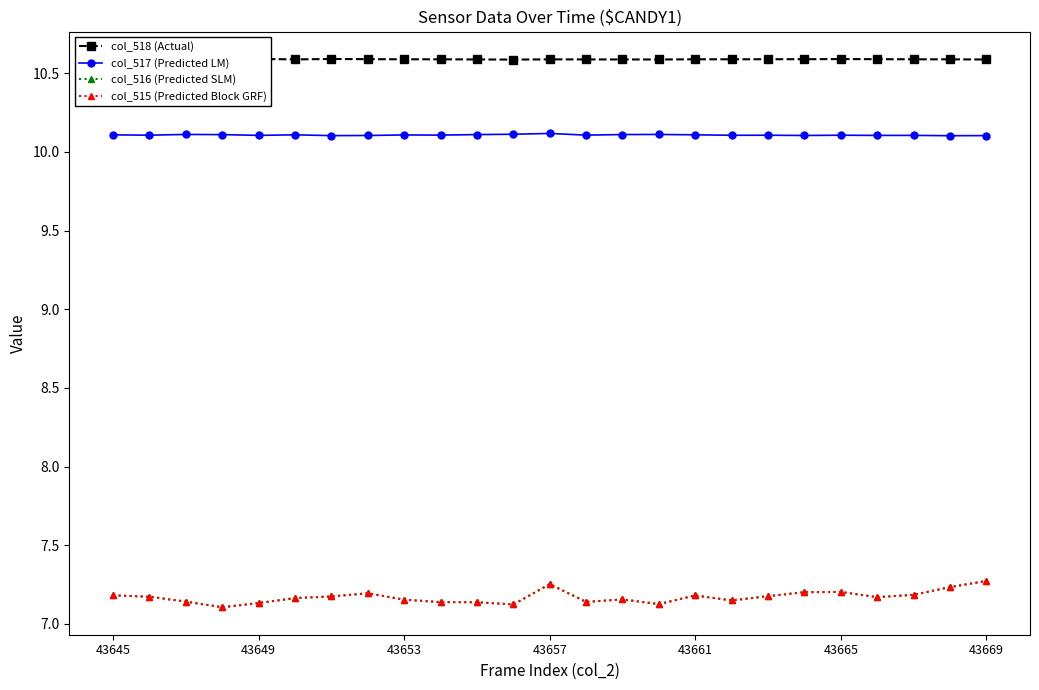

At how many categories does at least one series exceed 9?

25